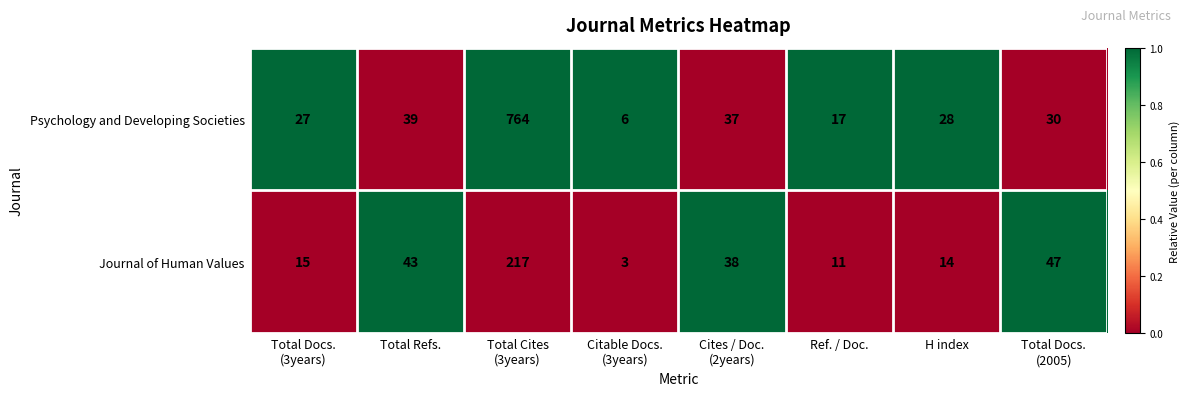

Reading right to left, list all the values displayed in this chart.

Psychology and Developing Societies: 30	28	17	37	6	764	39	27
Journal of Human Values: 47	14	11	38	3	217	43	15